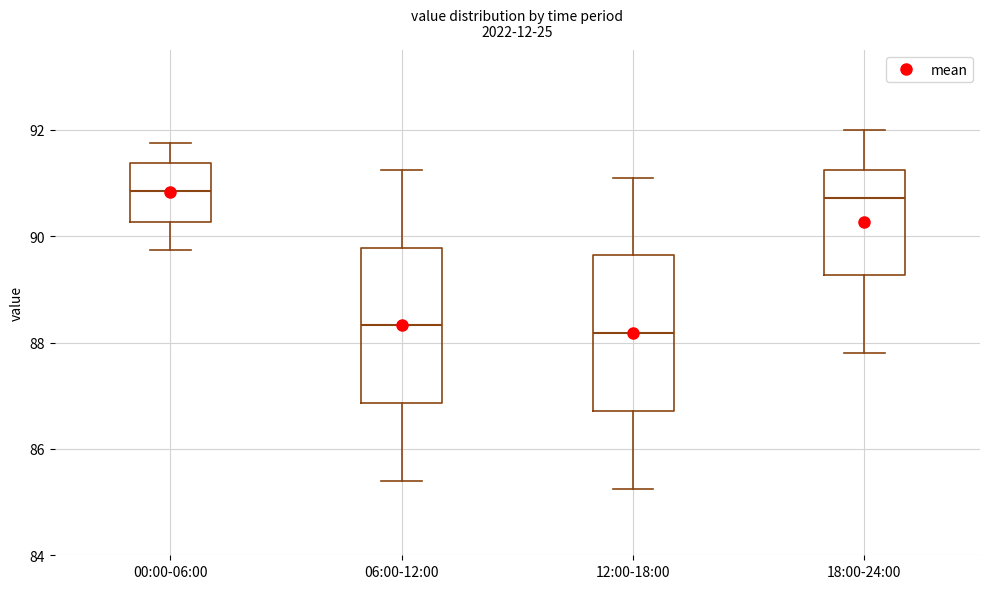

Reading left to right, transcribe this box plot: for each box, give where its median line is, the range the box spans, and where its two whiskers end, as read against the y-axis. The values are not printed on the chart, so give them approximately, as read against the axis.

00:00-06:00: median 90.8, box 90.2 to 91.4, whiskers 89.8 to 91.8
06:00-12:00: median 88.4, box 86.8 to 89.8, whiskers 85.4 to 91.2
12:00-18:00: median 88.2, box 86.8 to 89.6, whiskers 85.2 to 91.2
18:00-24:00: median 90.8, box 89.2 to 91.2, whiskers 87.8 to 92.0